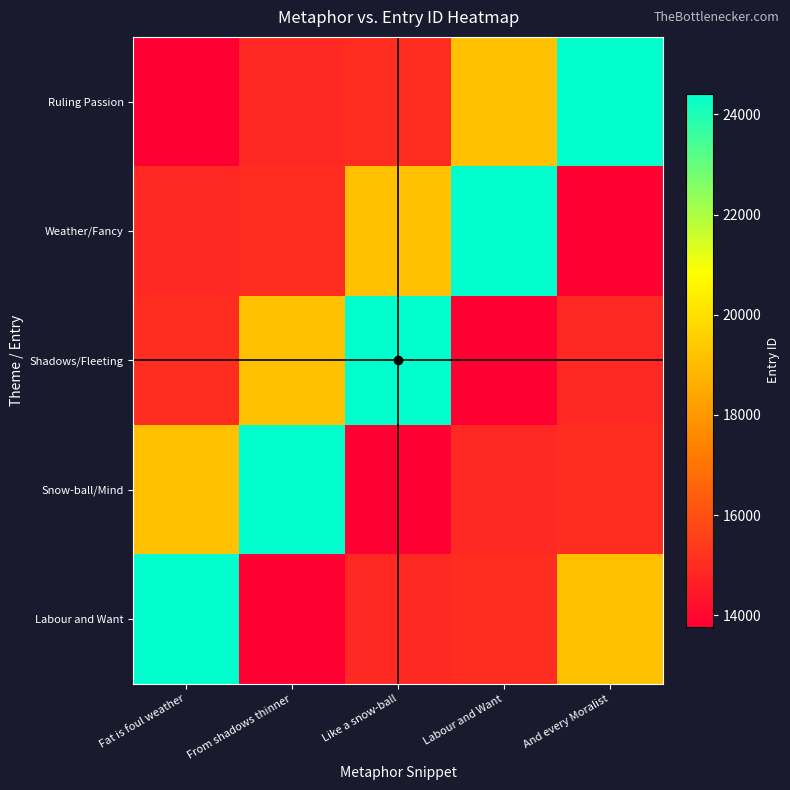

Which category has the highest value across all series?

And every Moralist